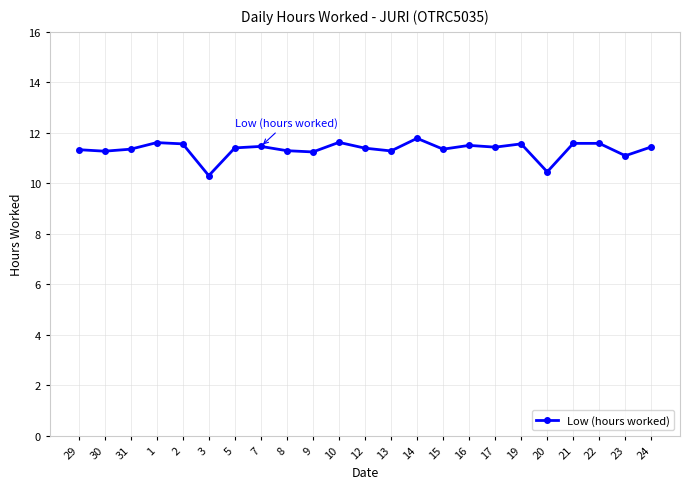

What is the label of the 7th point from the right?

17